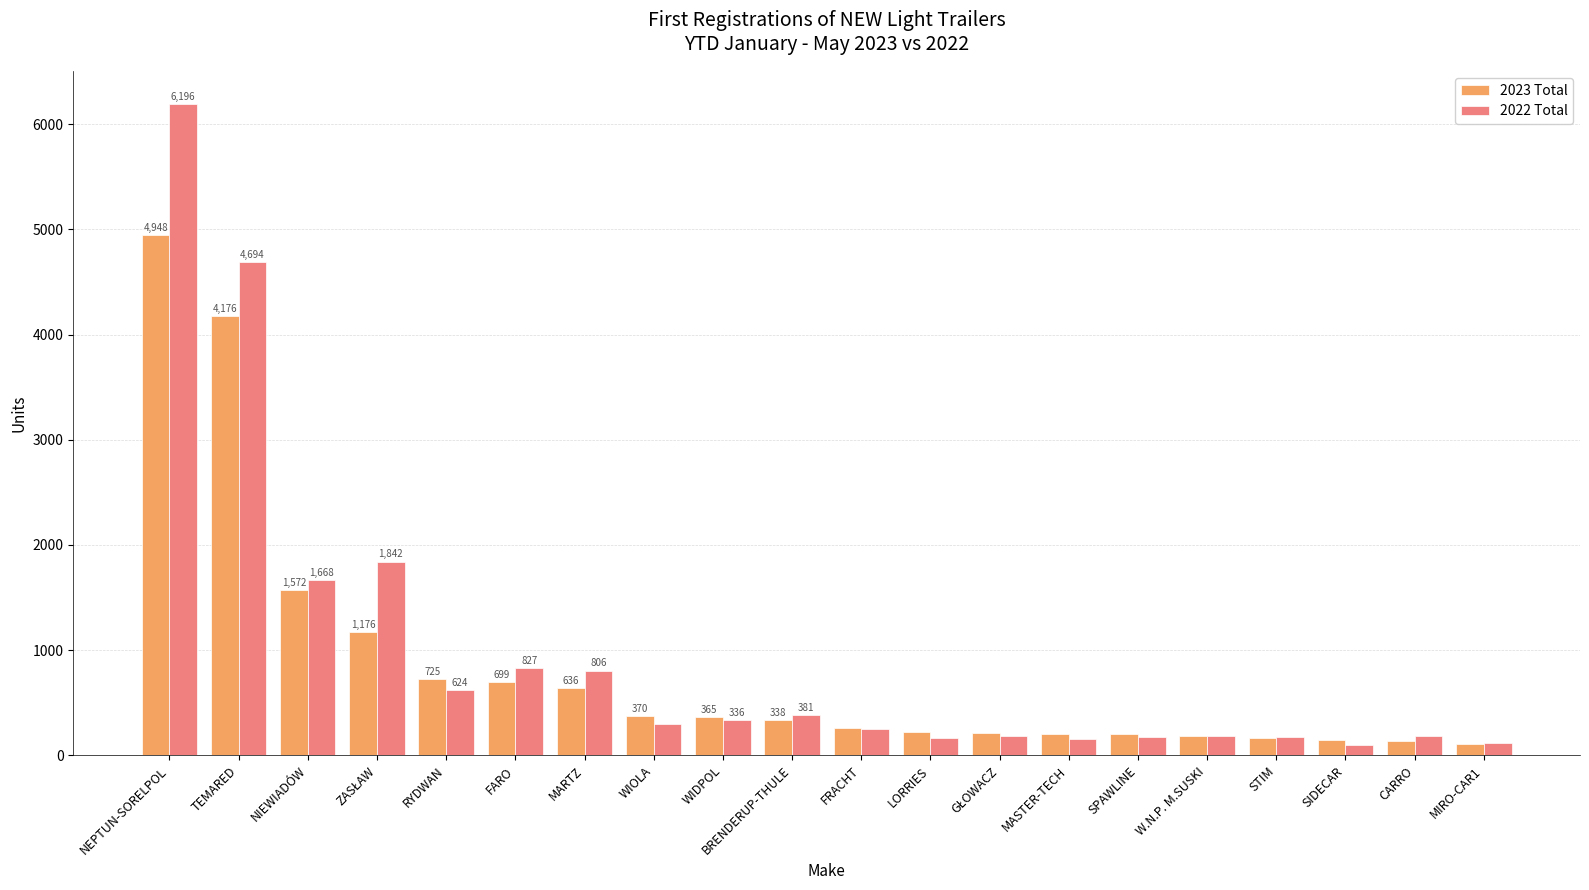

What is the sum of all 2022 Total values?

19361